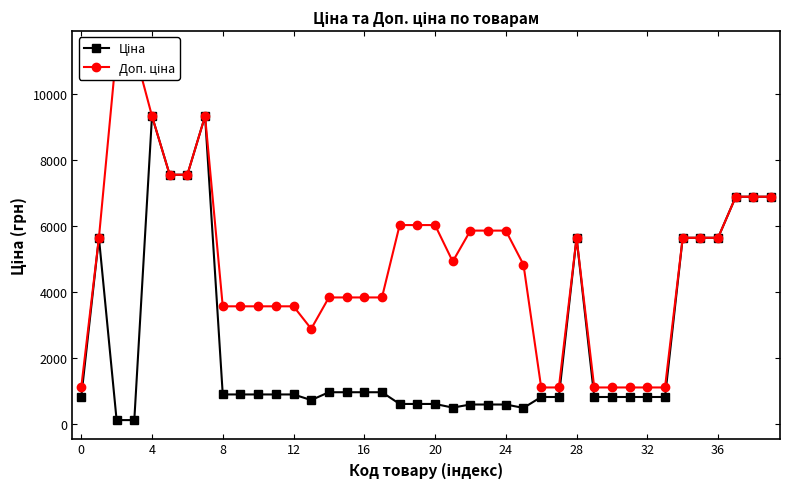

What is the sum of all Ціна values?

102817.6